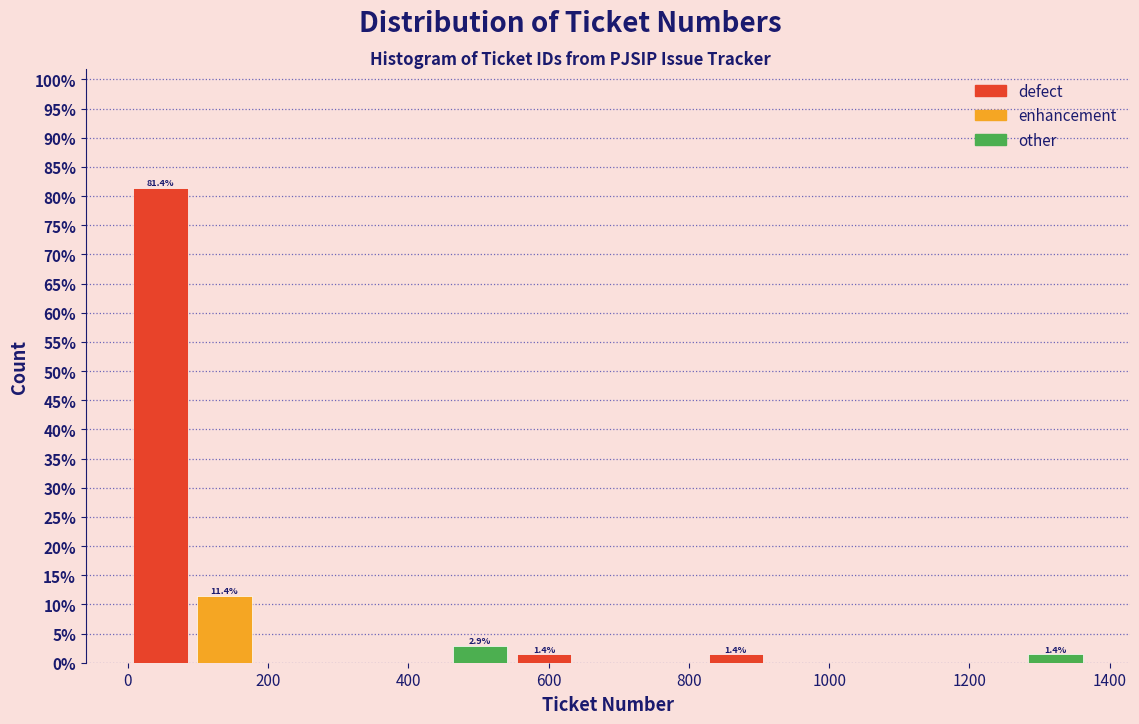

Over which range of the x-axis is the bar tallest?

0 to 100